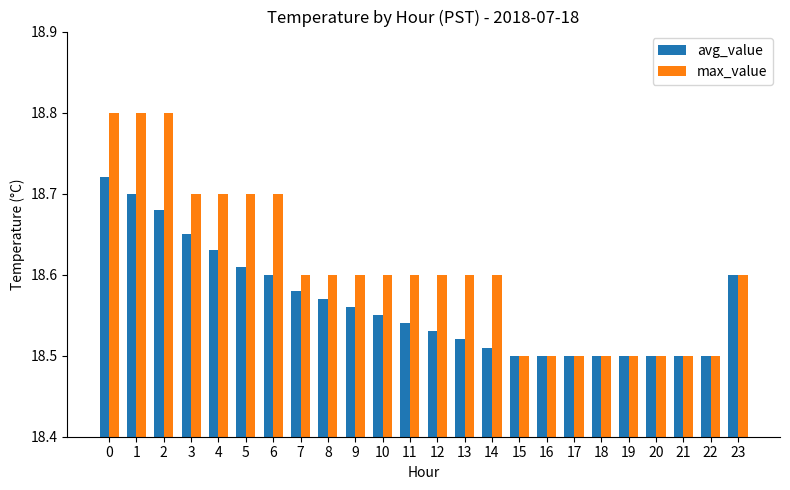

Is it true that avg_value equals 26.1 at 3?

False